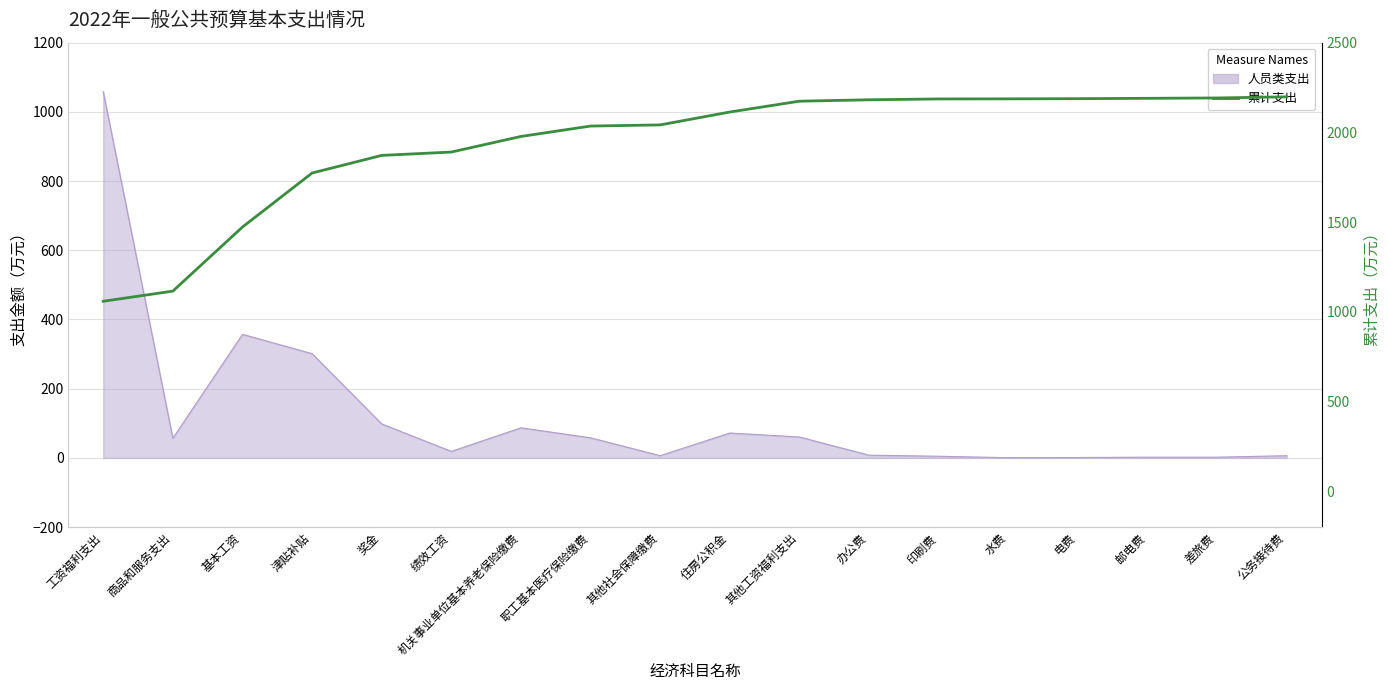

The value at 住房公积金 is 2113.4. True or false?

True